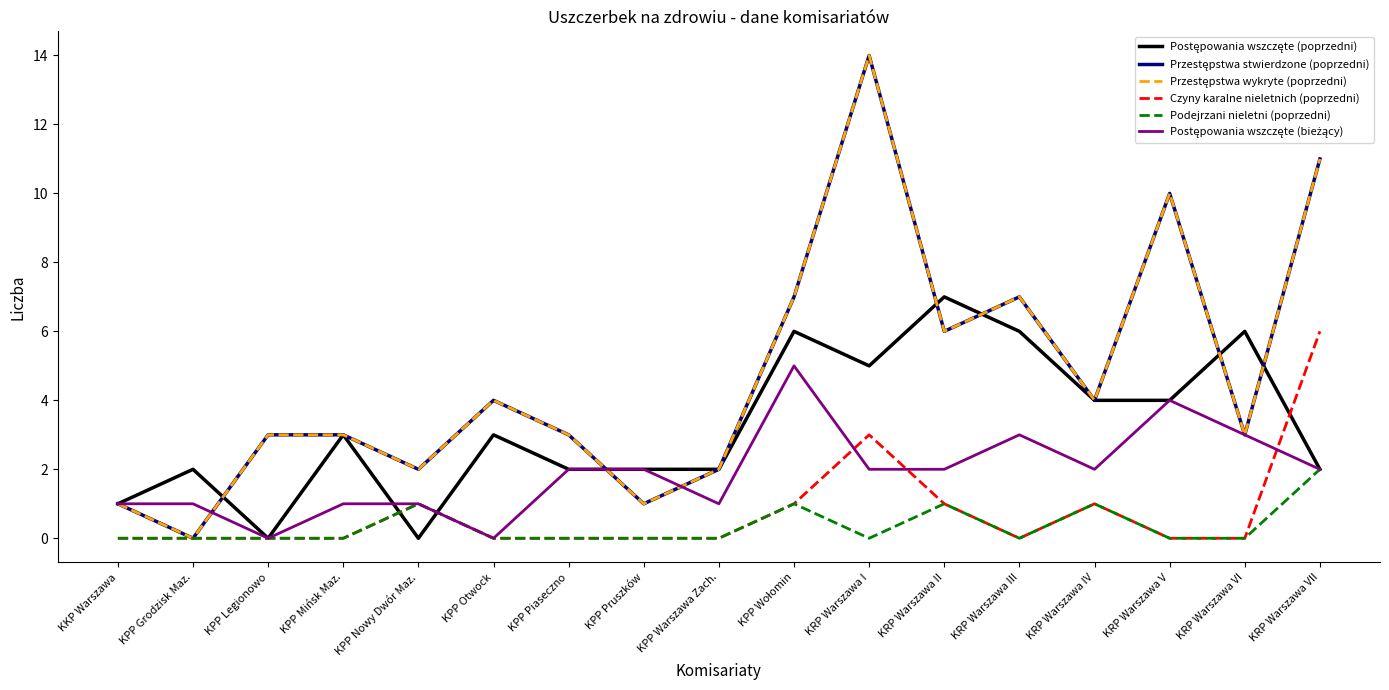

Is it true that Przestępstwa stwierdzone (poprzedni) equals 6 at KPP Otwock?

False